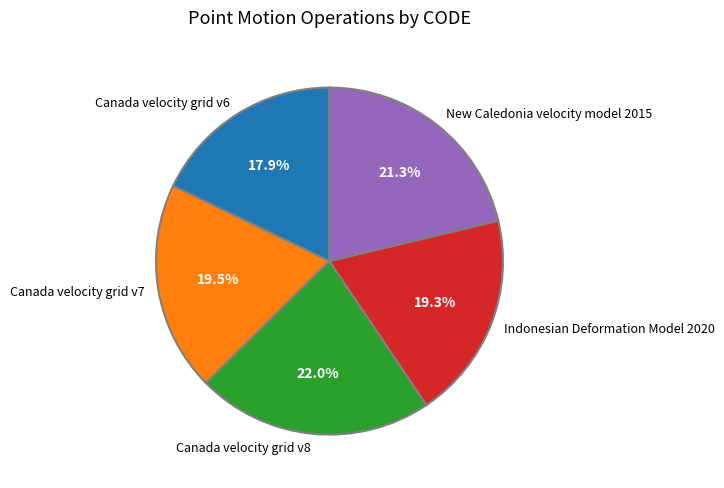

Does any single category account for the majority?

No